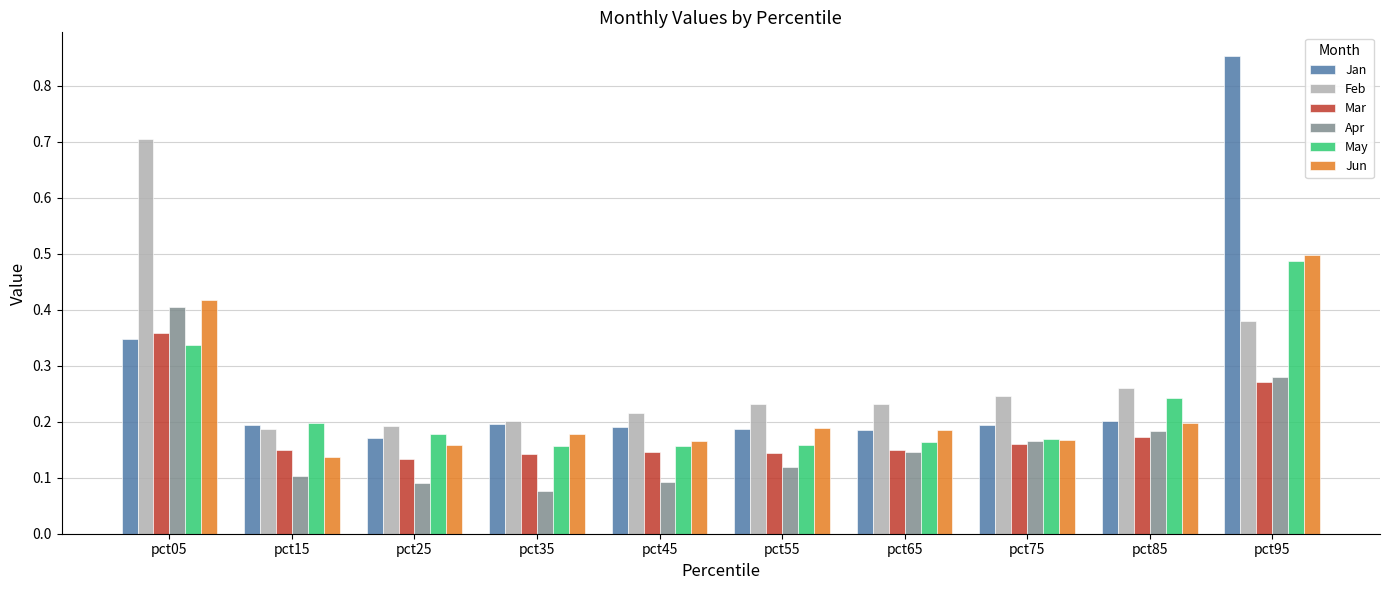

What are all the series names shown in the legend?

Jan, Feb, Mar, Apr, May, Jun